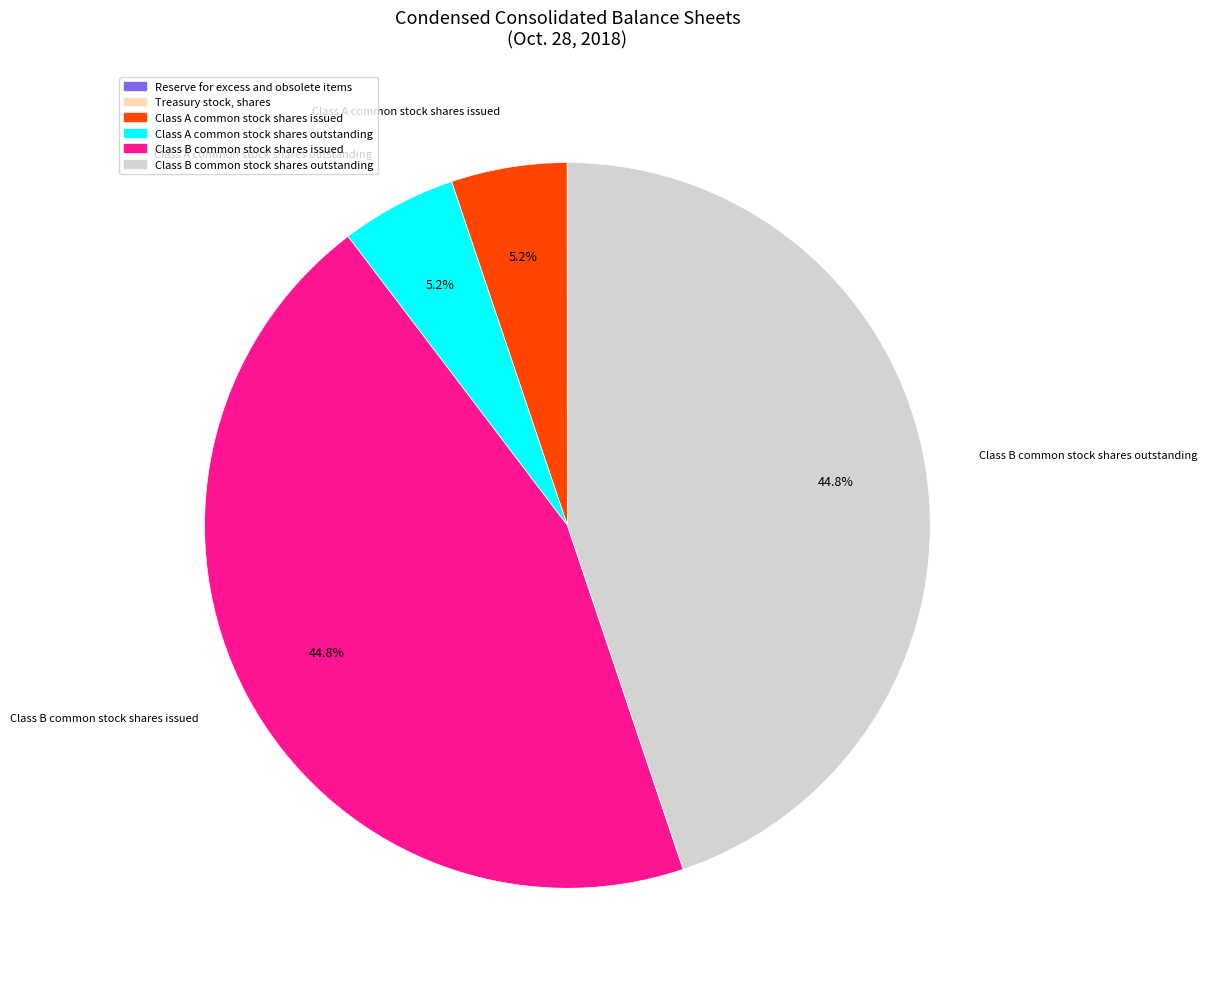

Combined, what portion of the pie is Class B common stock shares outstanding and Class A common stock shares issued?

50.0%